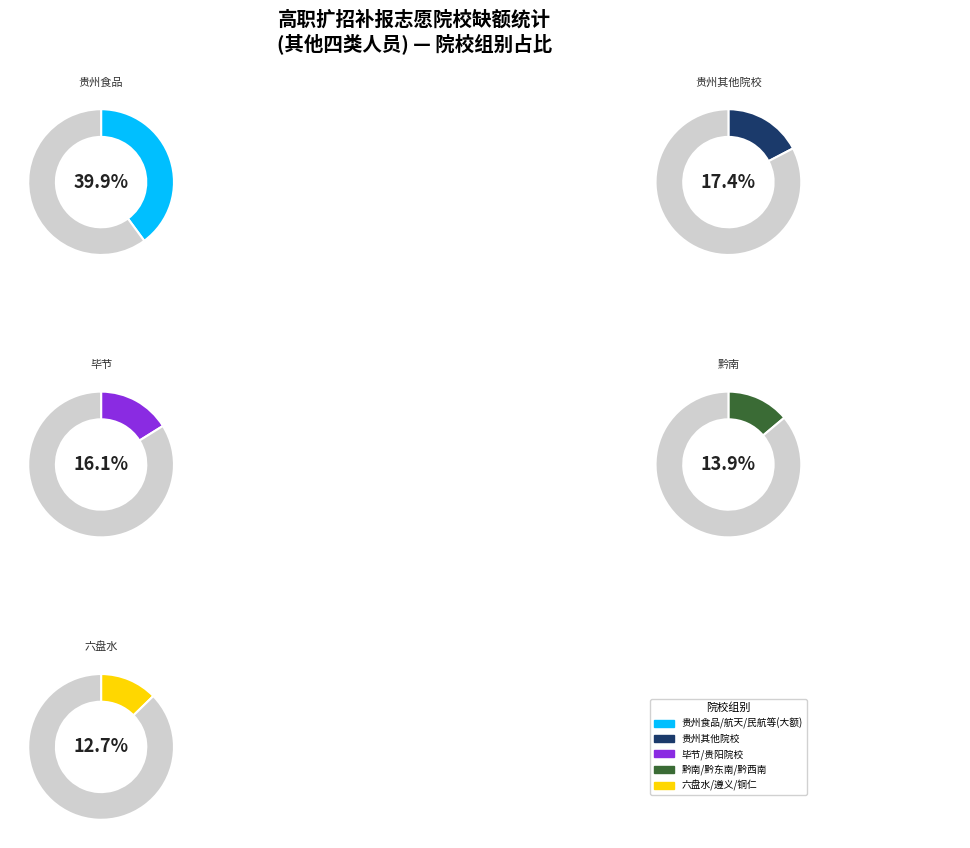

Does 贵州城市职业学院 account for over 50% of the chart?

No